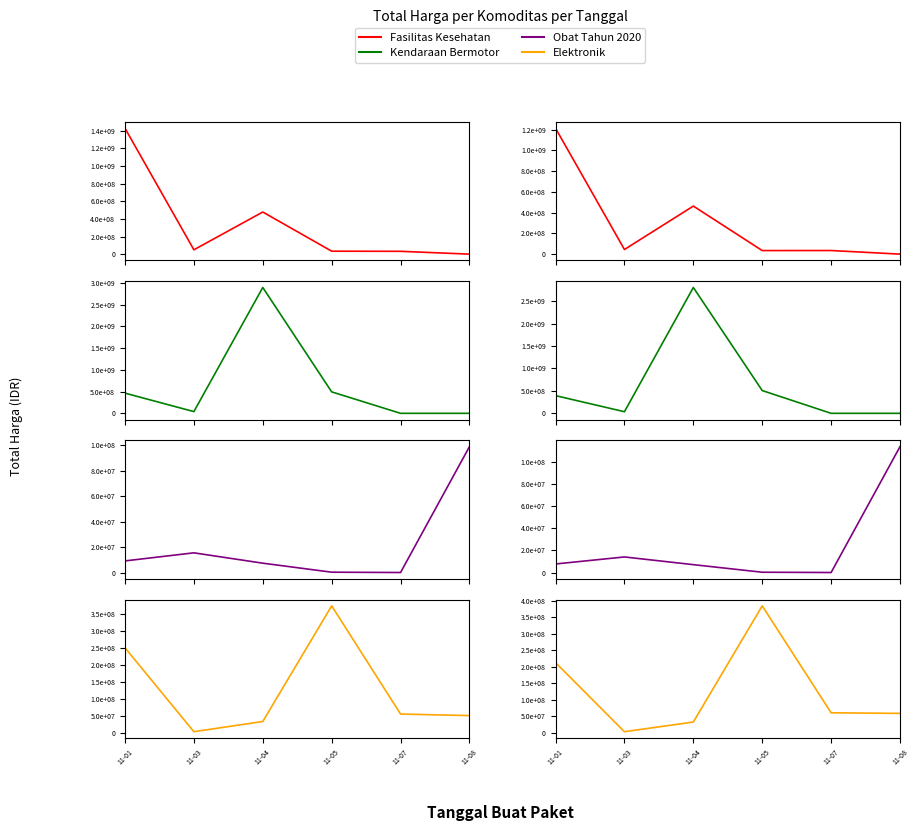

Which category has the lowest value in the Total Harga (Obat Tahun 2020) series?

11-07